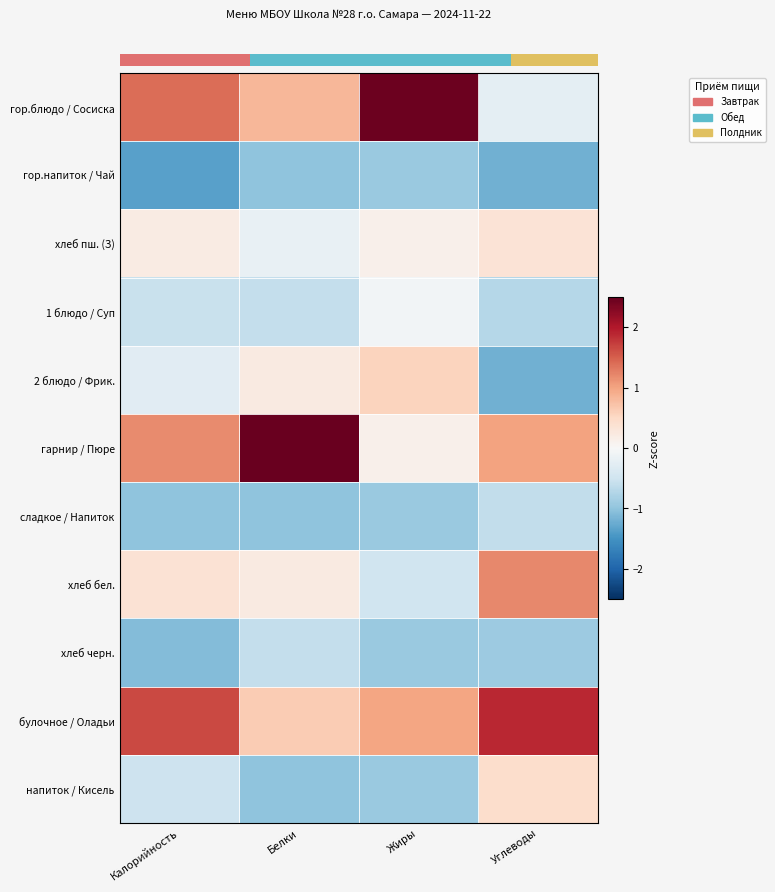

How many series are shown in this chart?

11